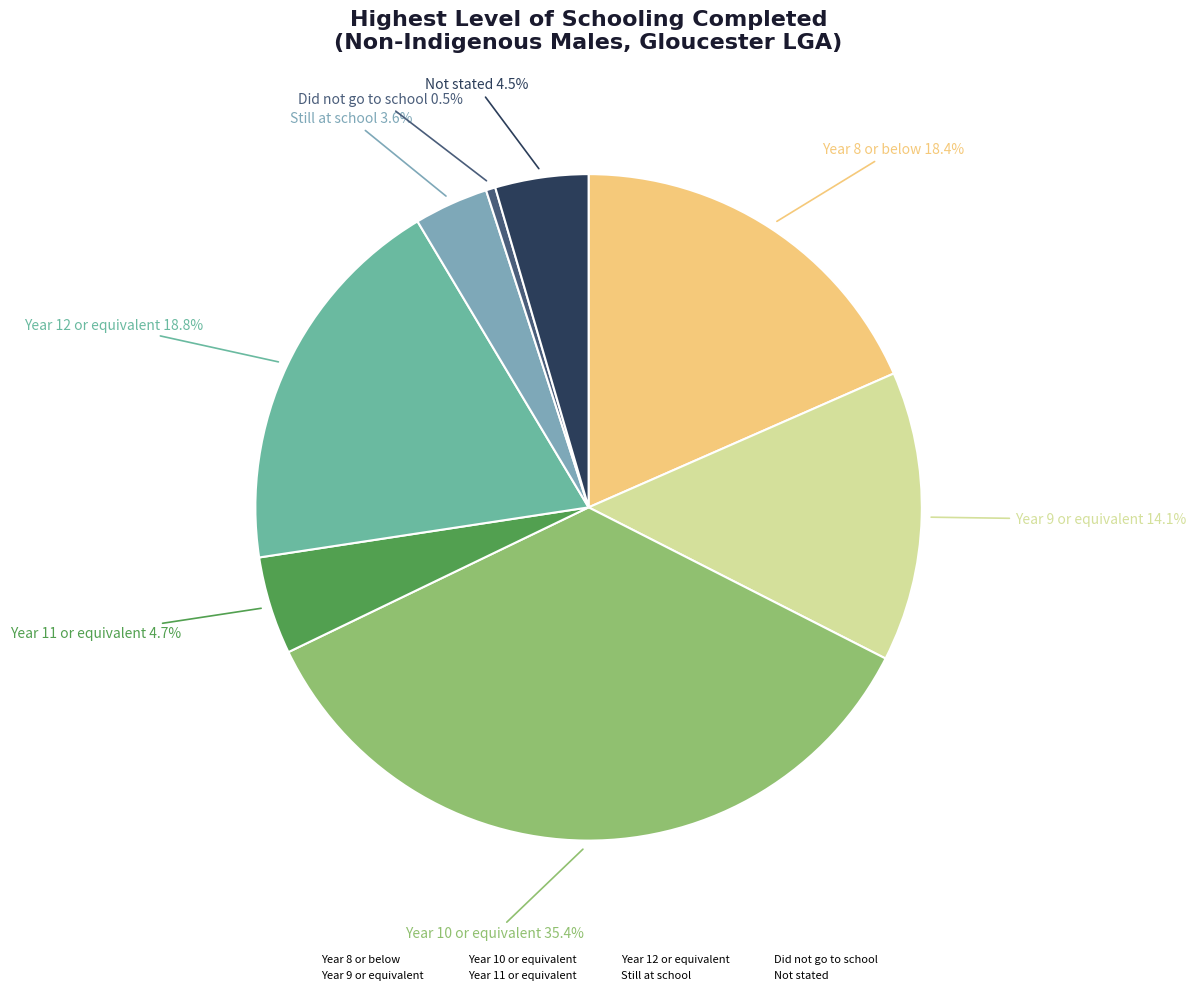

To the nearest percent, what portion does Year 12 or equivalent represent?

19%